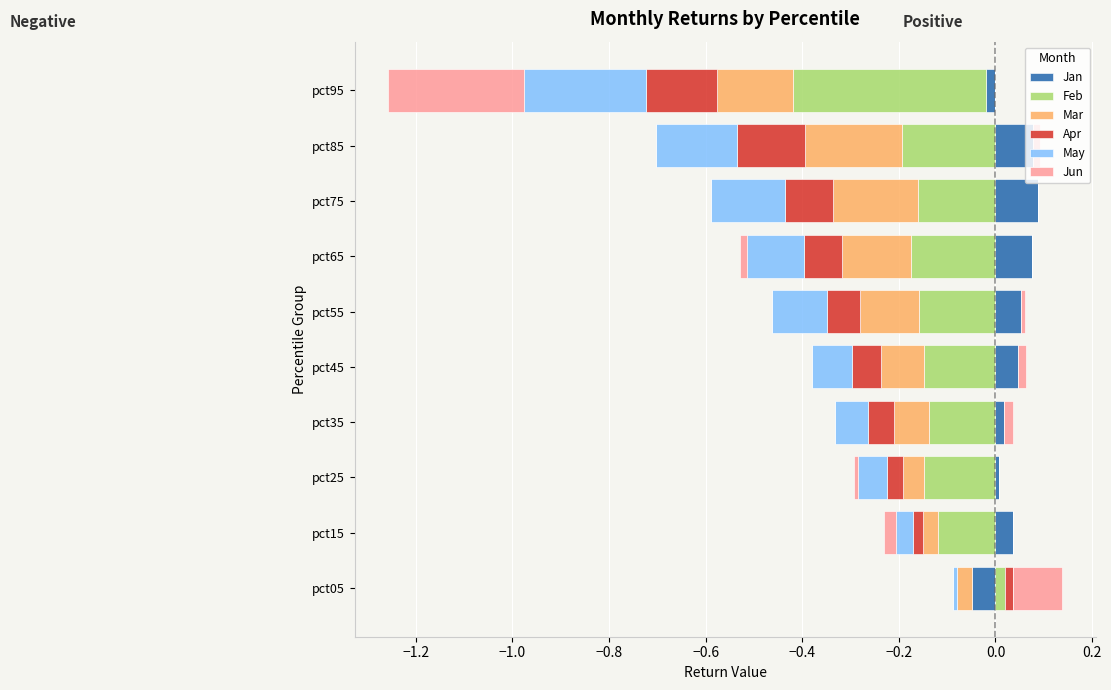

Is it true that Apr equals 0.0 at pct45?

True